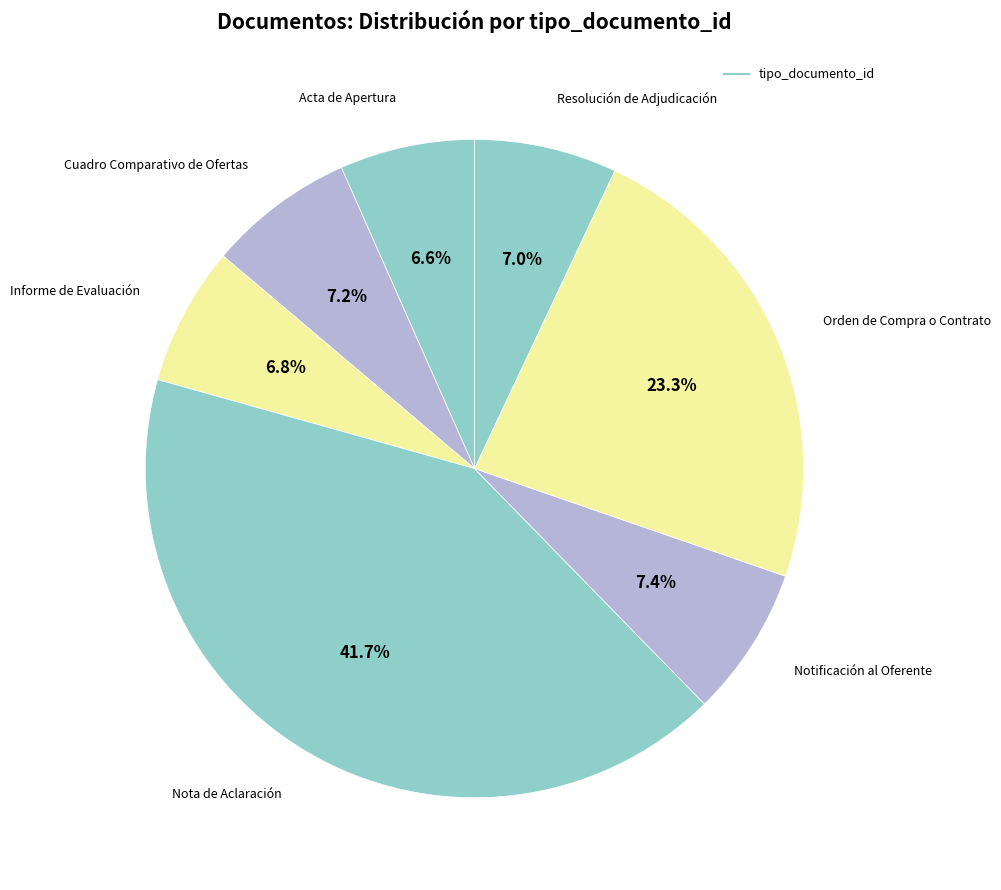

How many segments does this pie chart have?

7